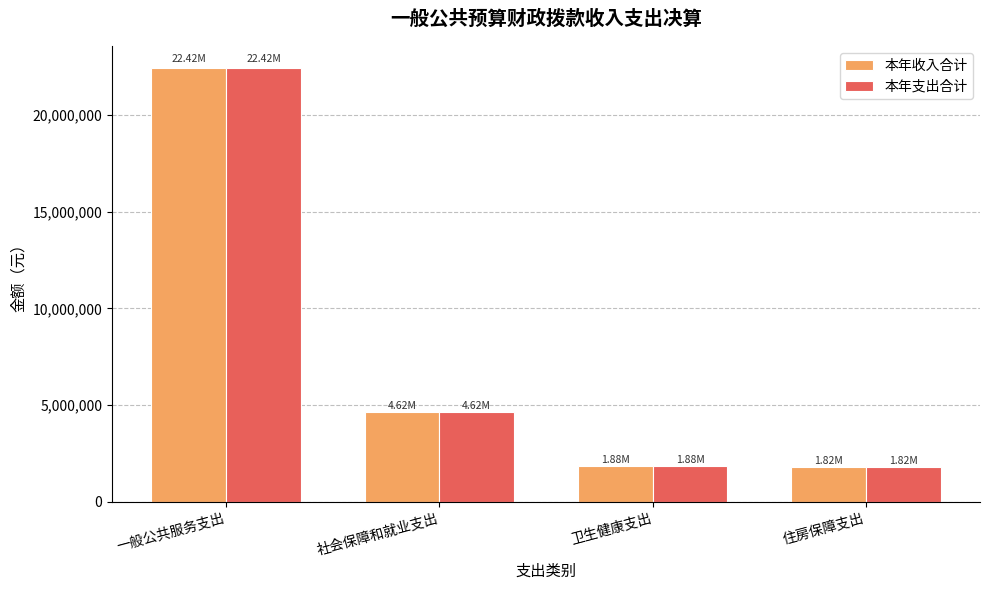

What is the label of the 3rd bar from the right?

社会保障和就业支出